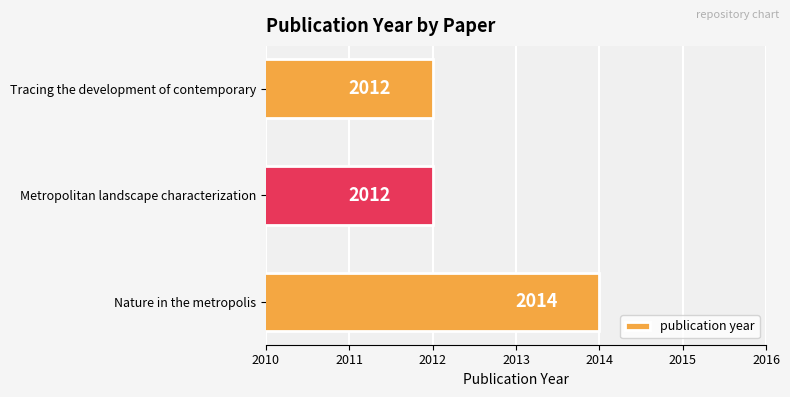

What is the difference between the maximum and minimum values?

2